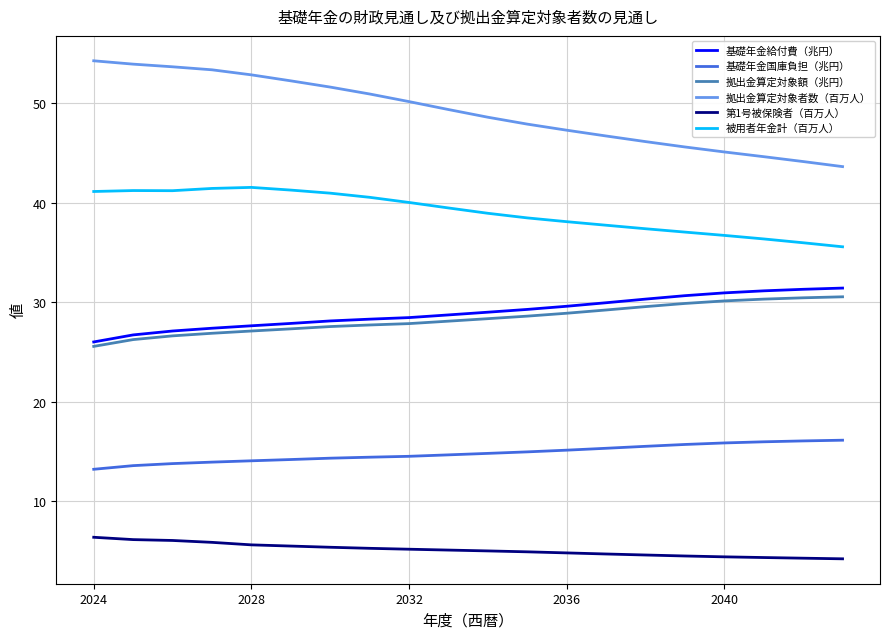

Which series has the largest total across all categories?

拠出金算定対象者数（百万人）